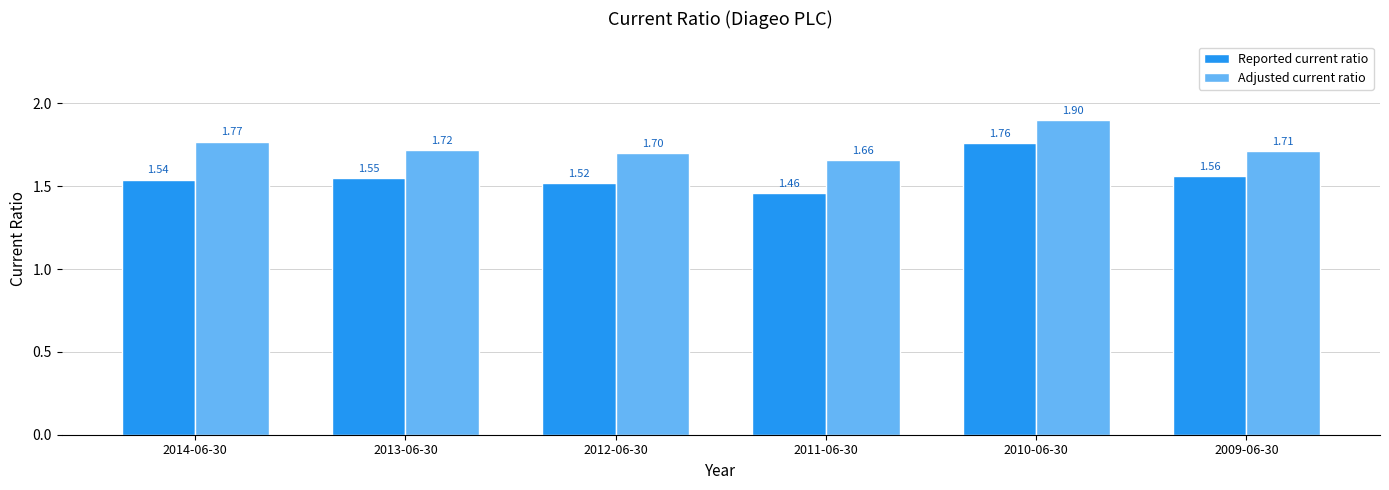

List the labels in order of Reported current ratio value, smallest first.

2011-06-30, 2012-06-30, 2014-06-30, 2013-06-30, 2009-06-30, 2010-06-30